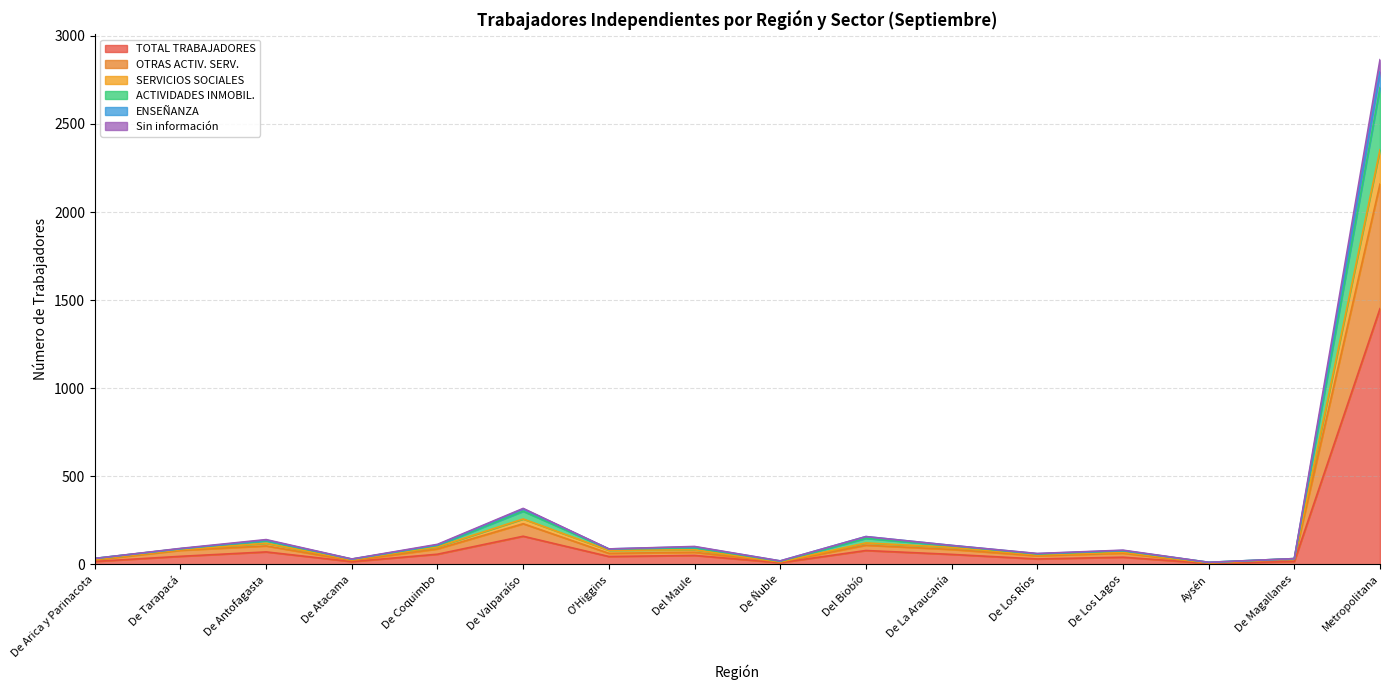

What is the label of the 15th point from the right?

De Tarapacá